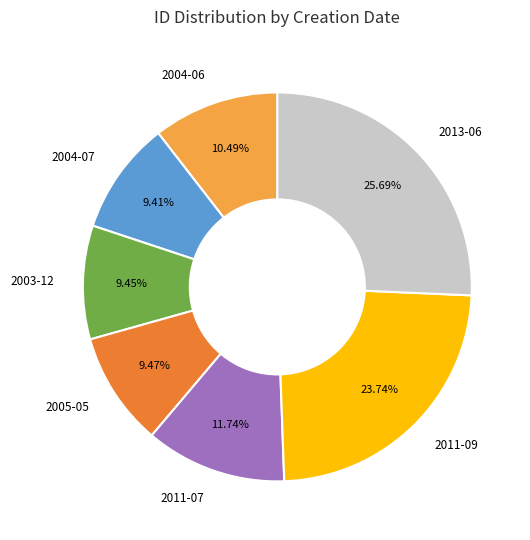

Does any single category account for the majority?

No